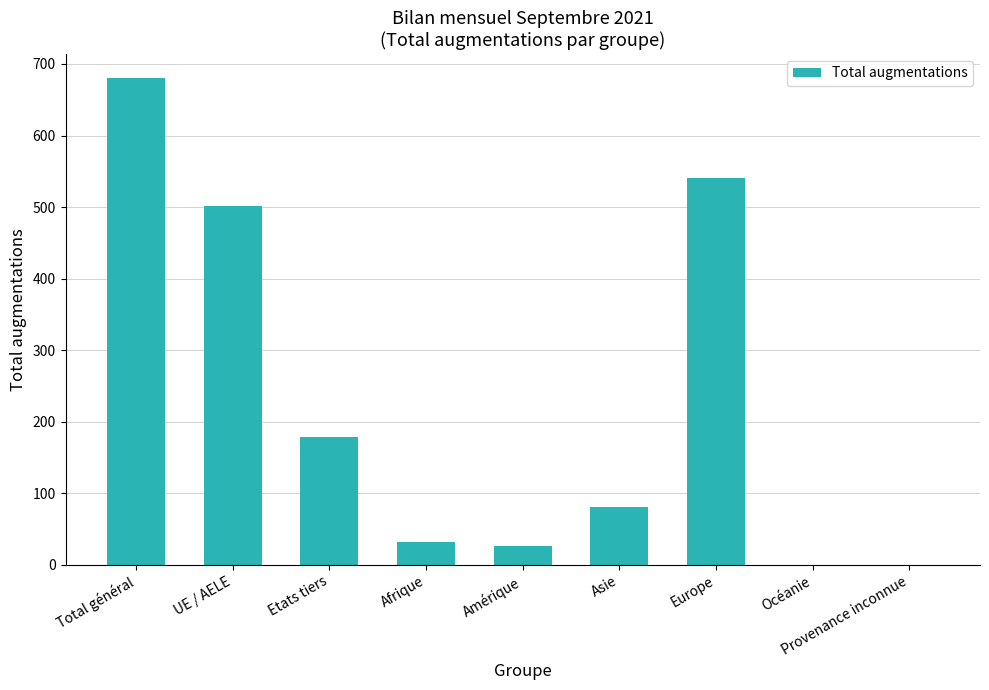

How many categories are shown in the chart?

9